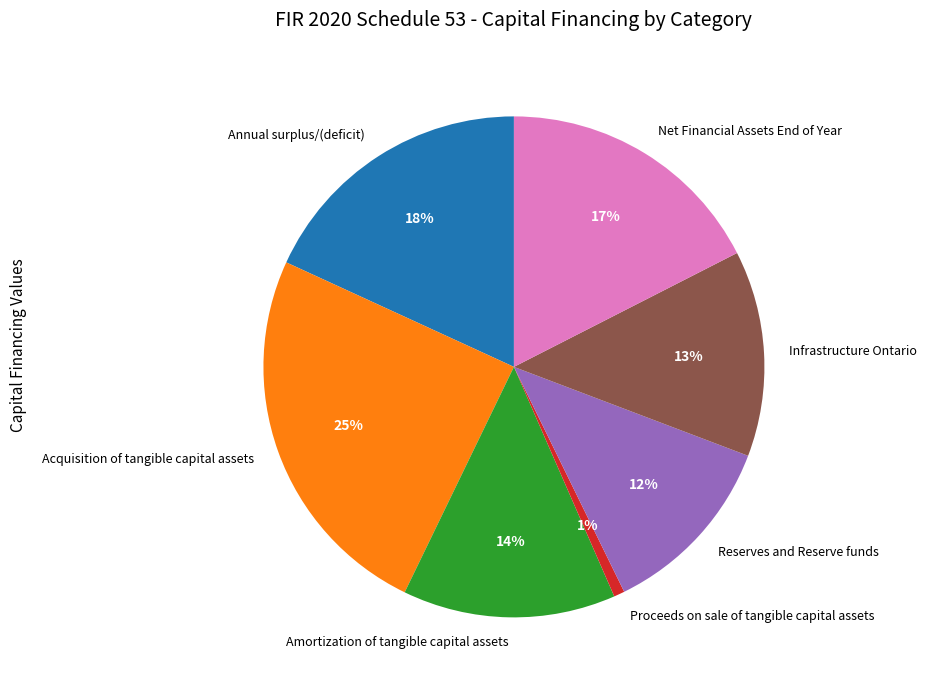

To the nearest percent, what is the combined percentage of Infrastructure Ontario and Acquisition of tangible capital assets?

38%